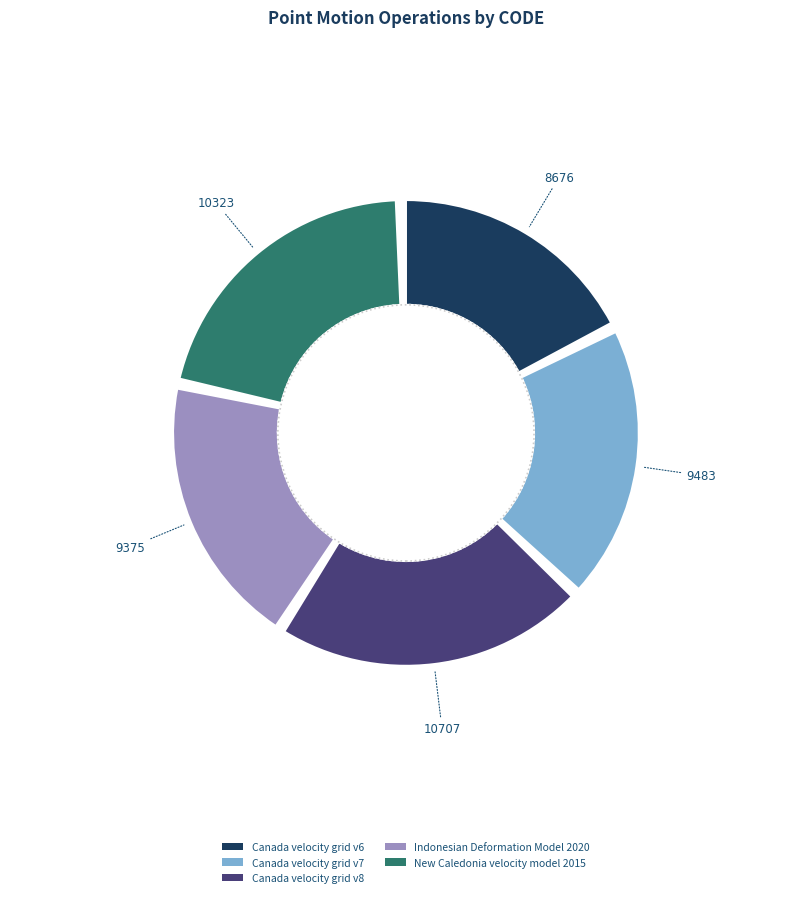

How many slices are in this pie chart?

5